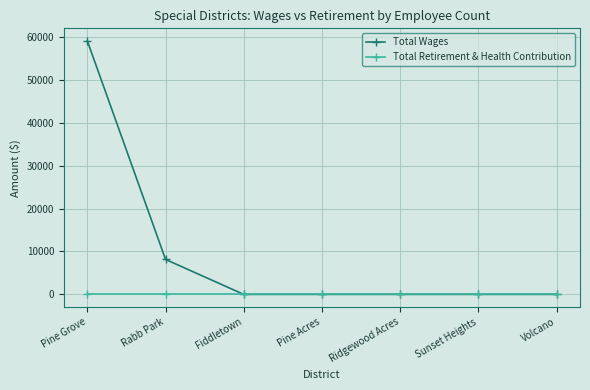

Reading right to left, extract all data points from this chart.

Total Wages: Volcano=0	Sunset Heights=0	Ridgewood Acres=0	Pine Acres=0	Fiddletown=0	Rabb Park=8147	Pine Grove=59055
Total Retirement & Health Contribution: Volcano=0	Sunset Heights=0	Ridgewood Acres=0	Pine Acres=0	Fiddletown=0	Rabb Park=0	Pine Grove=0